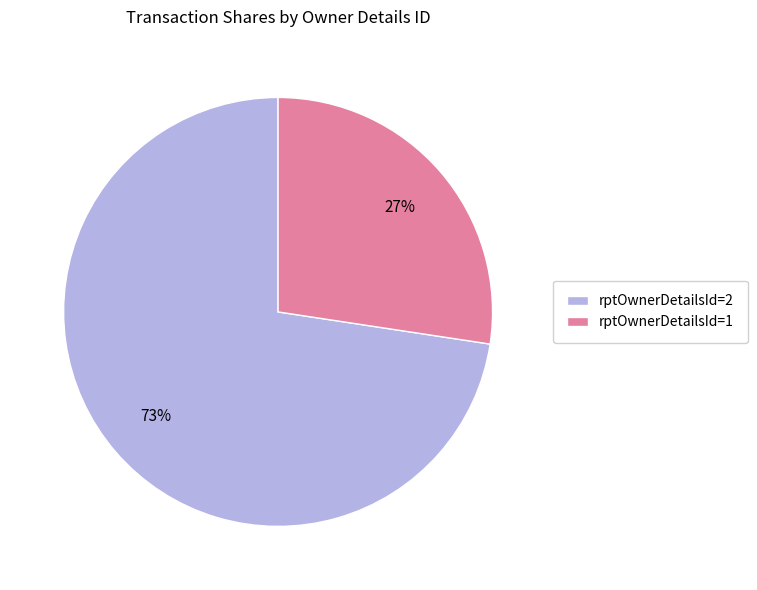

To the nearest percent, what portion does rptOwnerDetailsId=1 represent?

27%